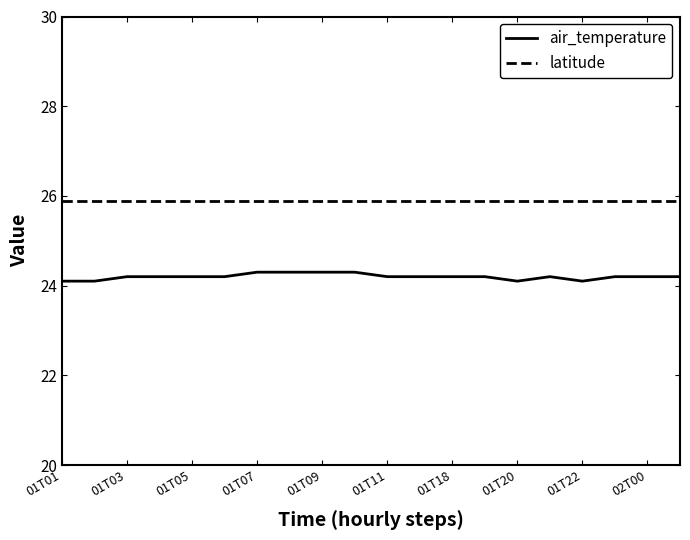

Rank the series by their average value, from highest to lowest.

latitude, air_temperature